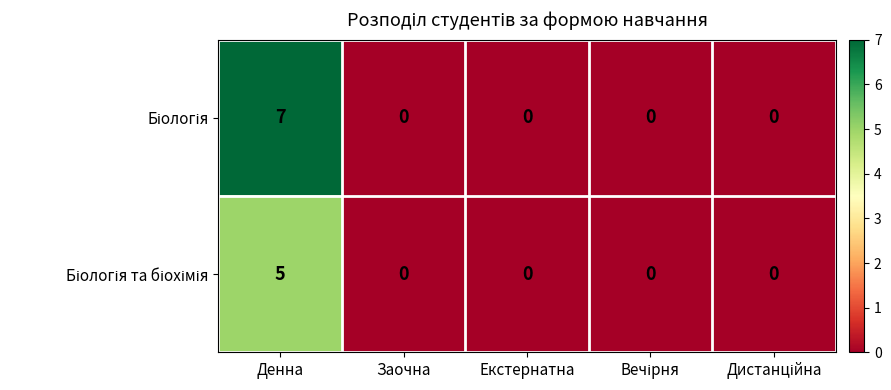

At which category is the sum across all series the highest?

Денна